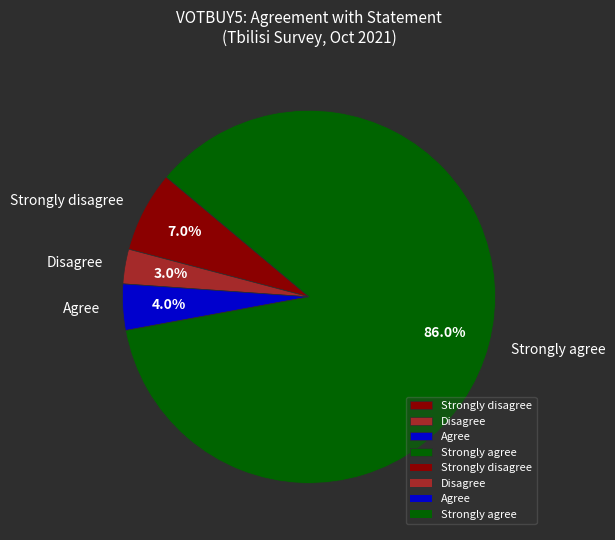

To the nearest percent, what percentage of the pie is Disagree?

3%